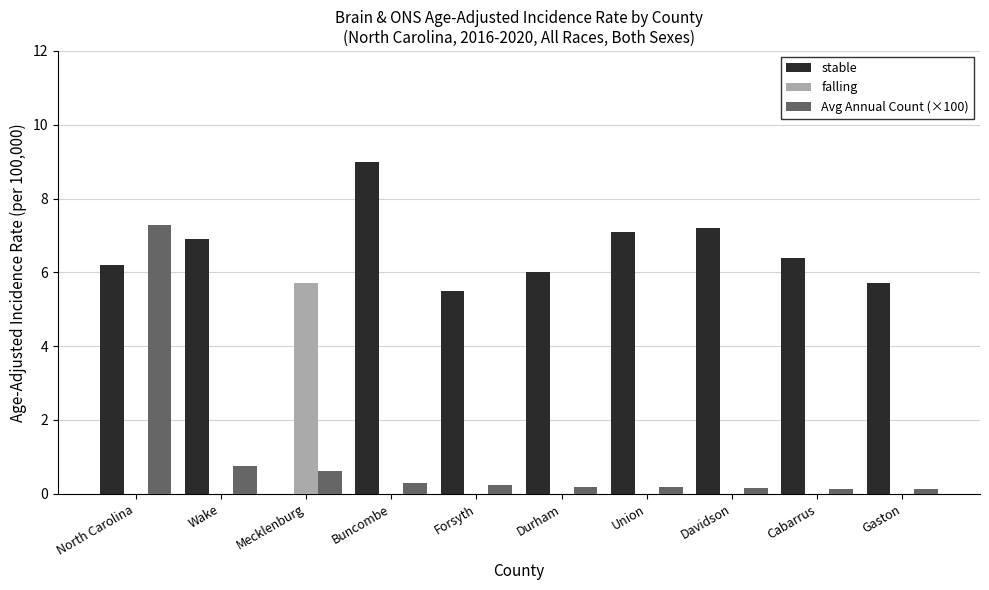

Where is stable nearest to the value 4?

Forsyth